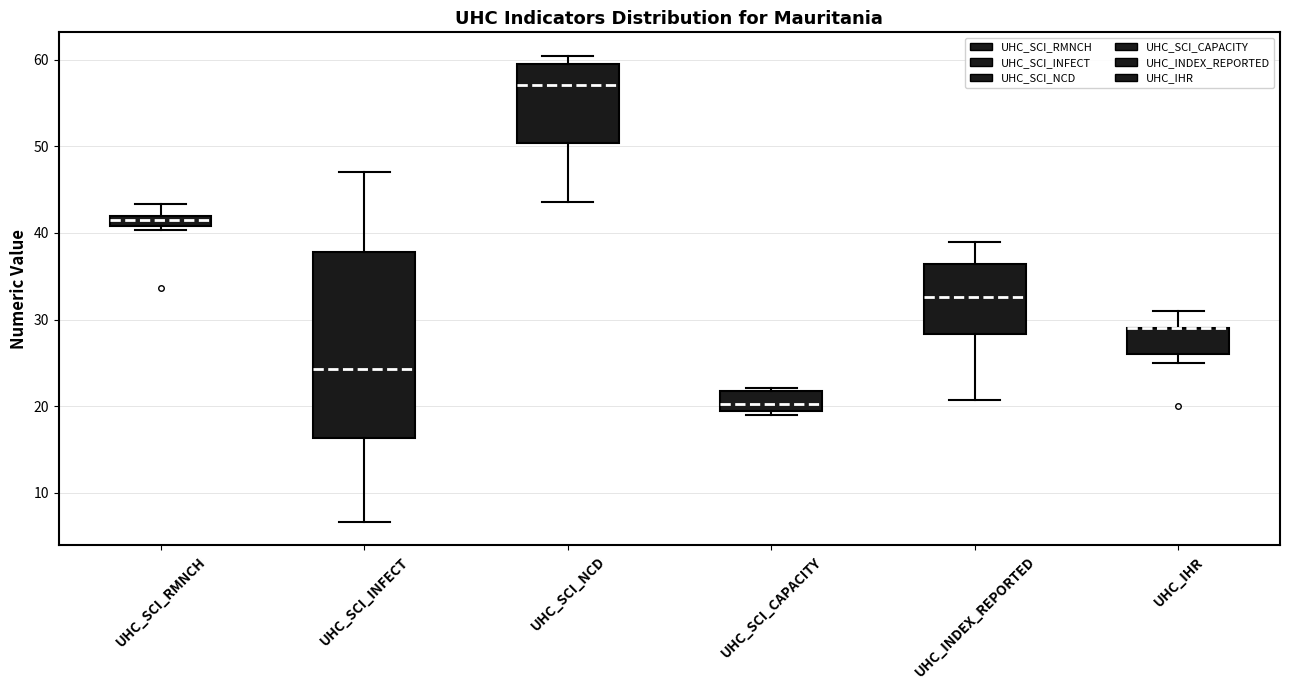

Where is the lower edge of the box for UHC_SCI_RMNCH on the y-axis? The values are not printed on the chart, so give them approximately, as read against the axis.

41